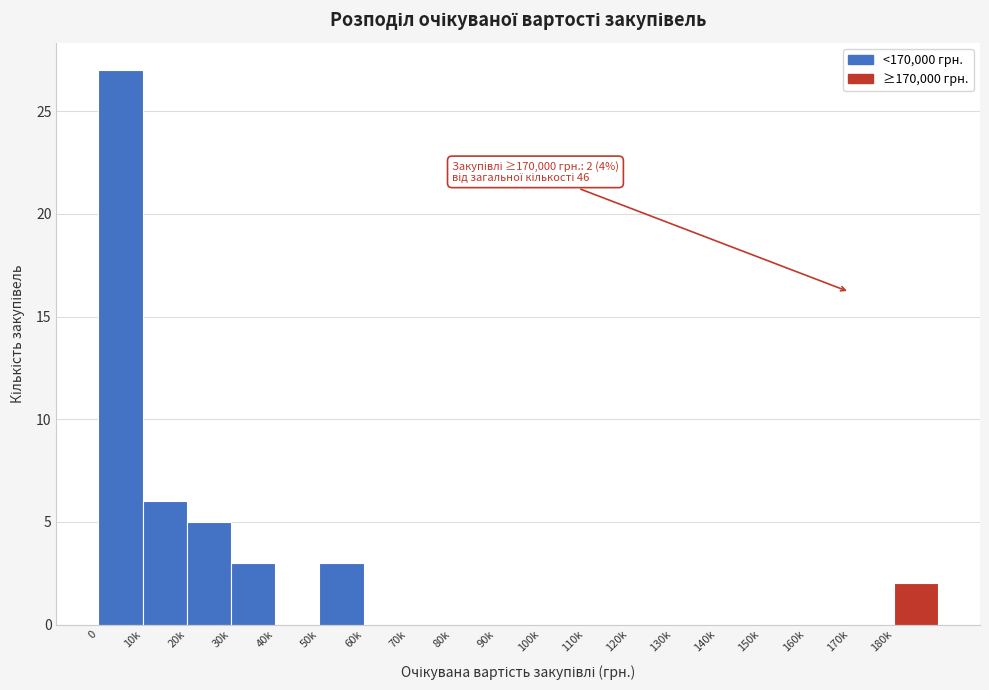

Reading right to left, extract all data points from this chart.

180k=2	170k=0	160k=0	150k=0	140k=0	130k=0	120k=0	110k=0	100k=0	90k=0	80k=0	70k=0	60k=0	50k=3	40k=0	30k=3	20k=5	10k=6	0=27